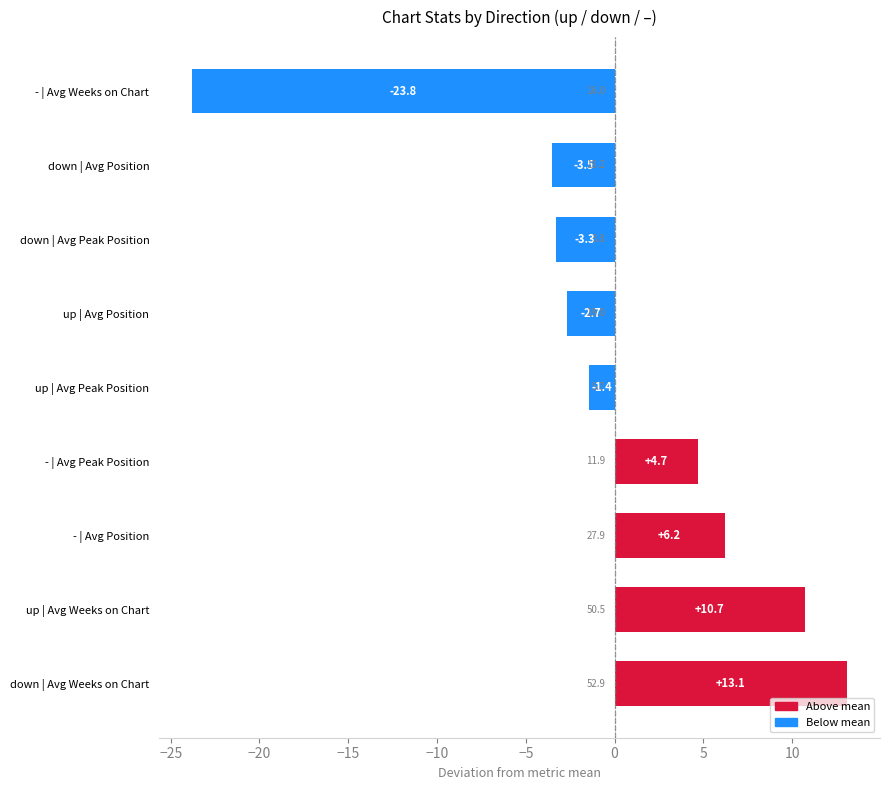

Which label corresponds to the largest value in the chart?

down | Avg Weeks on Chart